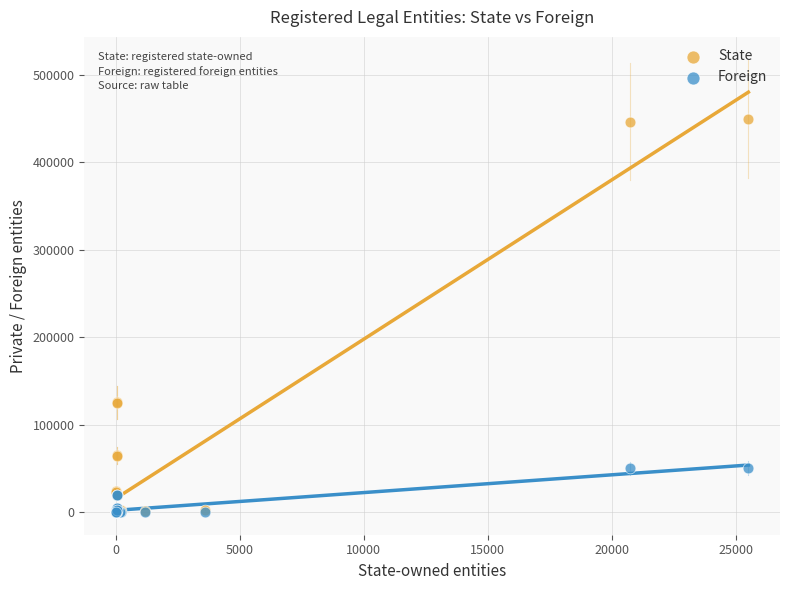

What are all the series names shown in the legend?

State, Foreign